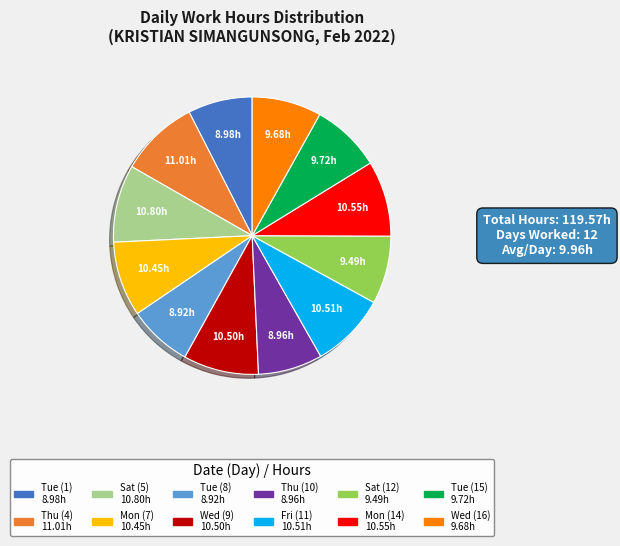

The Thu (4) slice represents 9% of the pie. True or false?

True